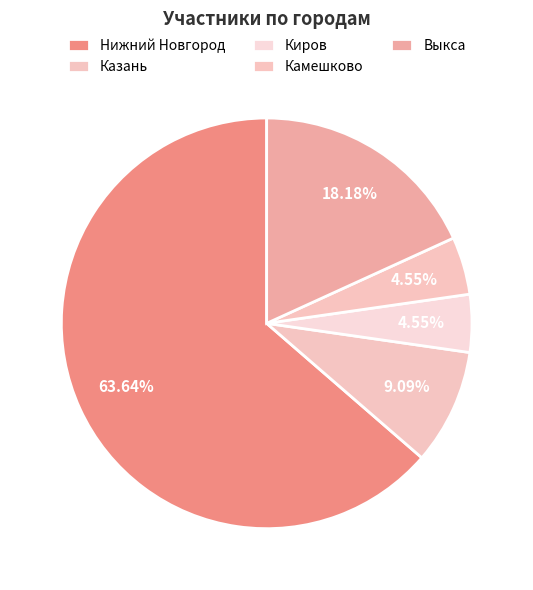

To the nearest percent, what portion does Киров represent?

5%